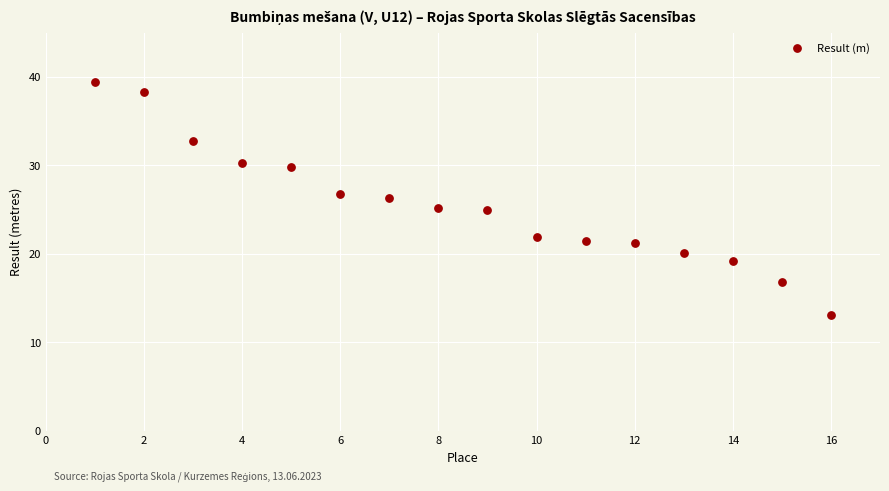

What is the range of Y values (max minus min)?

26.4